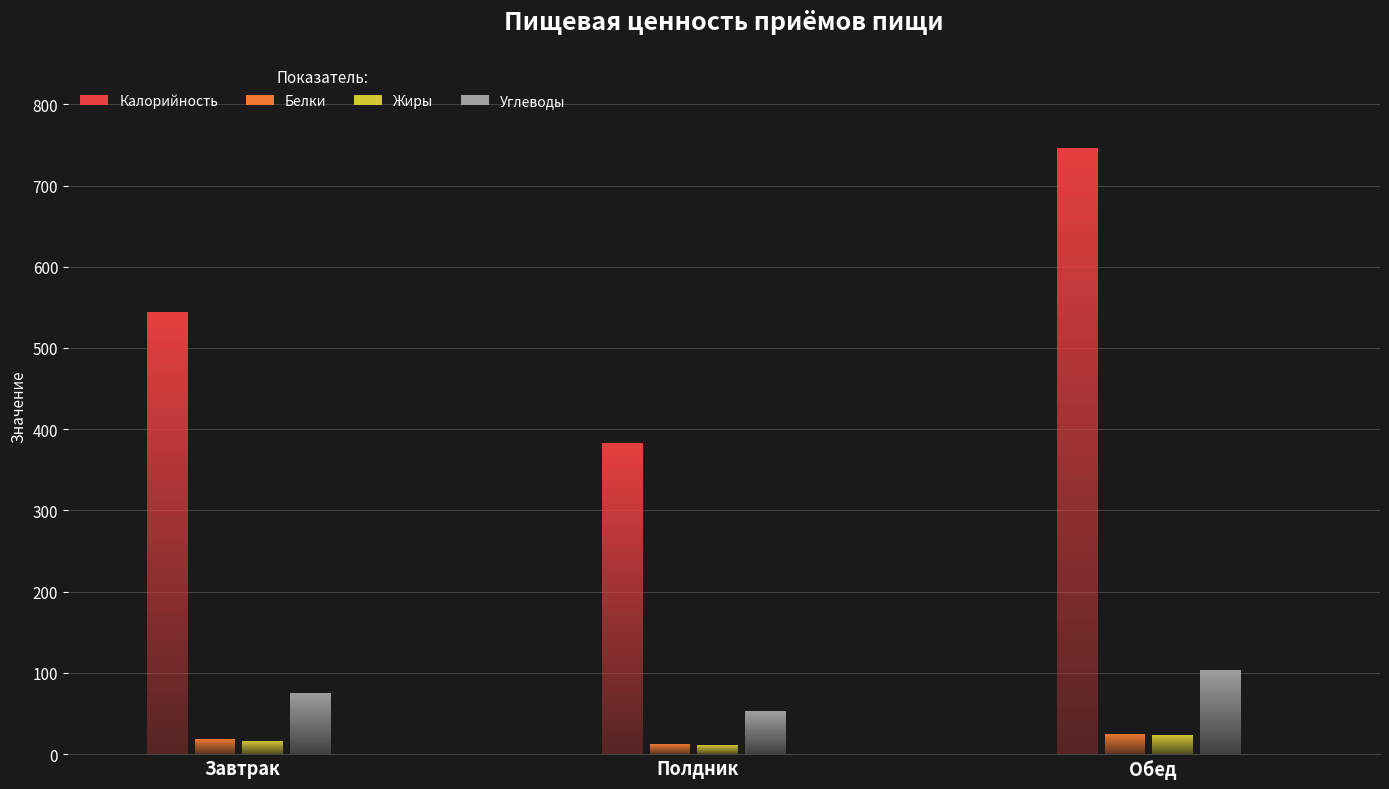

Between Полдник and Обед, which series saw the biggest shift?

Калорийность